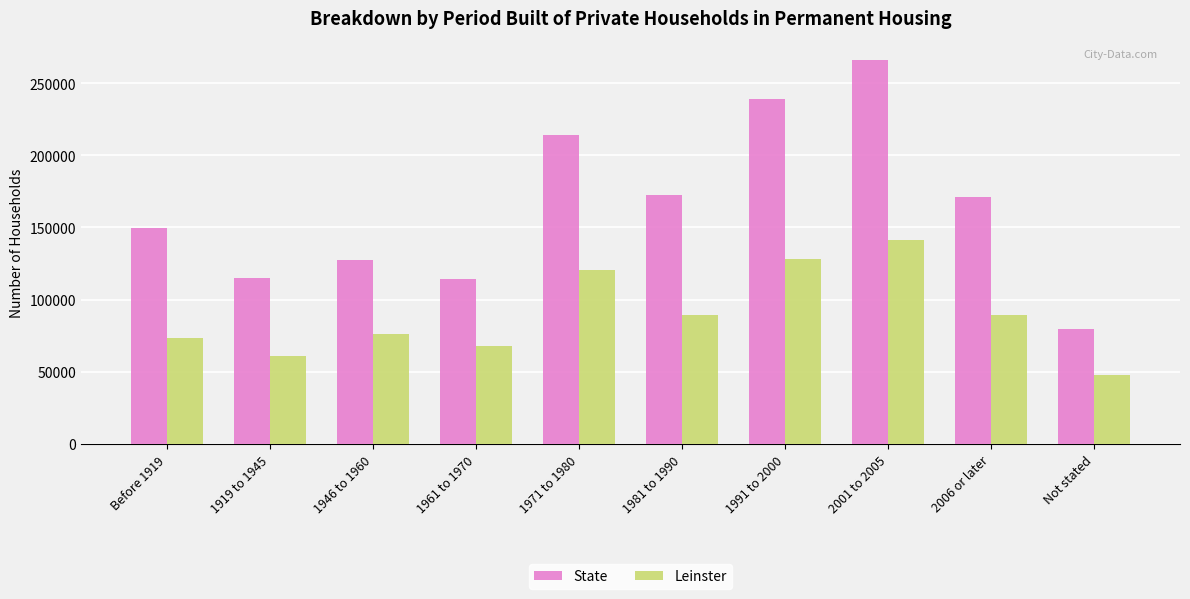

How many bars are there in each group?

2